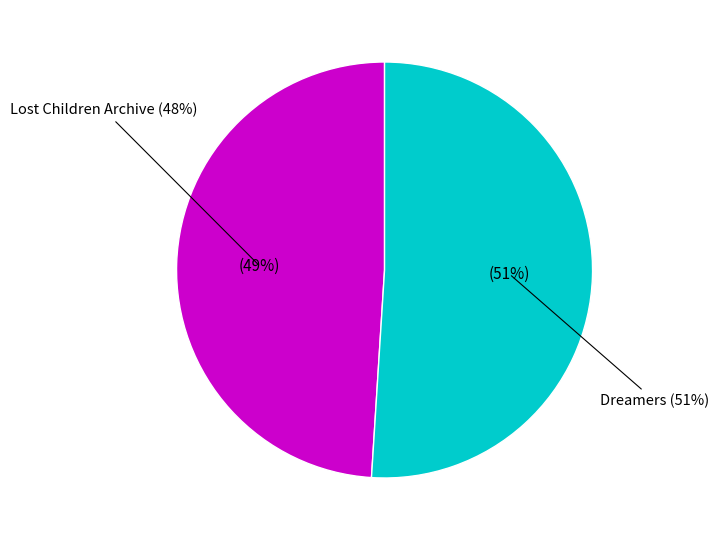

Approximately how many times larger is the value at Dreamers compared to Lost Children Archive?

1.0